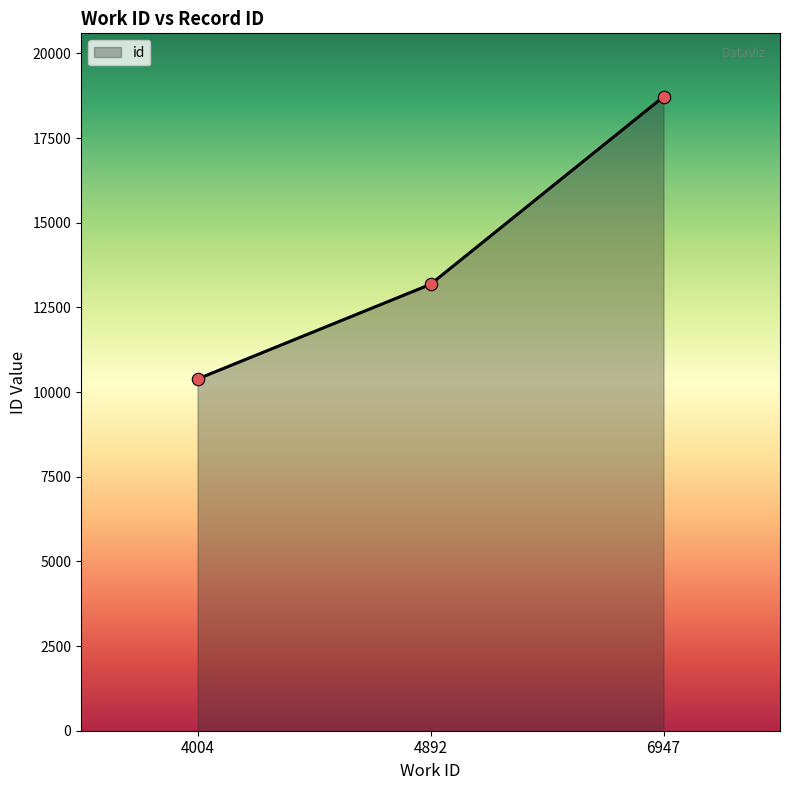

What is the change in value from 4004 to 4892?

+2795